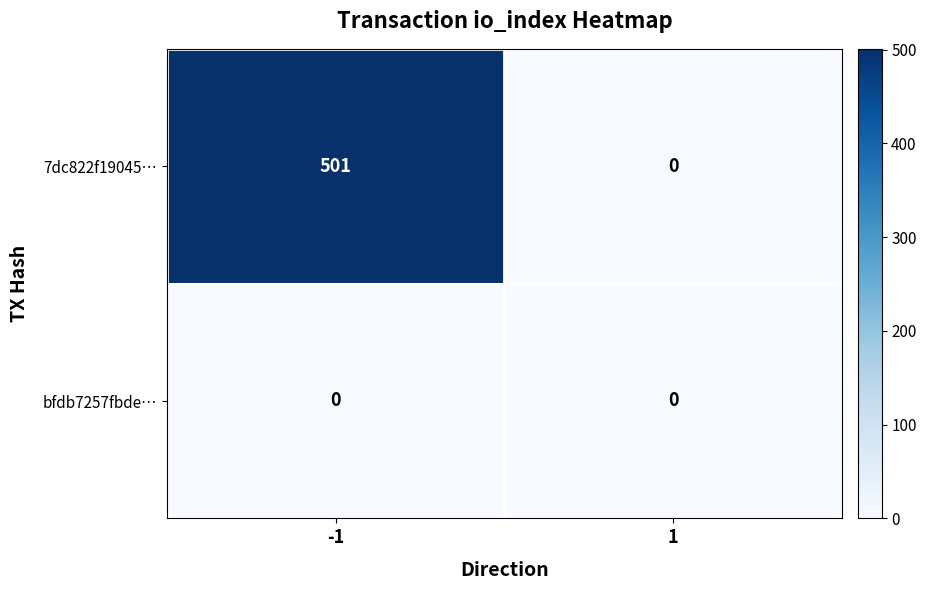

How many data points does each series have?

2